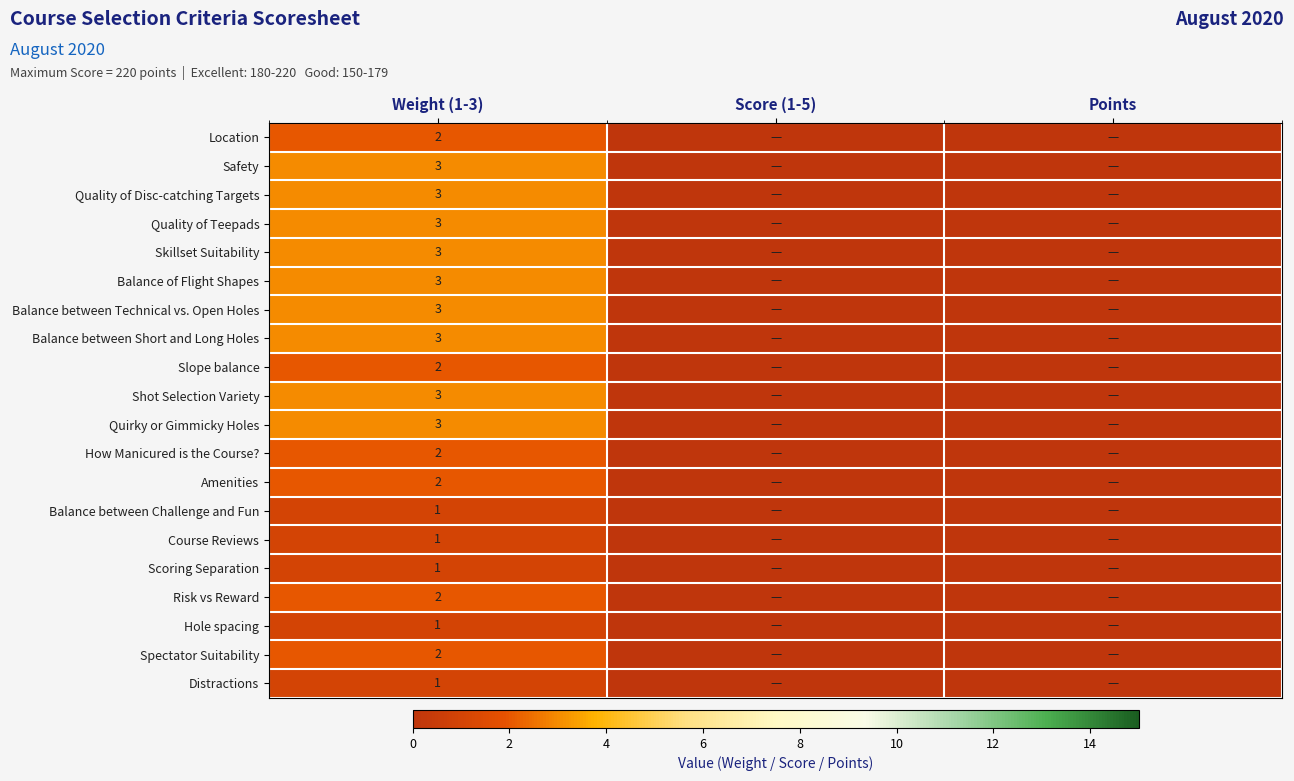

True or false: Slope balance has a value of 2 at Weight (1-3).

True